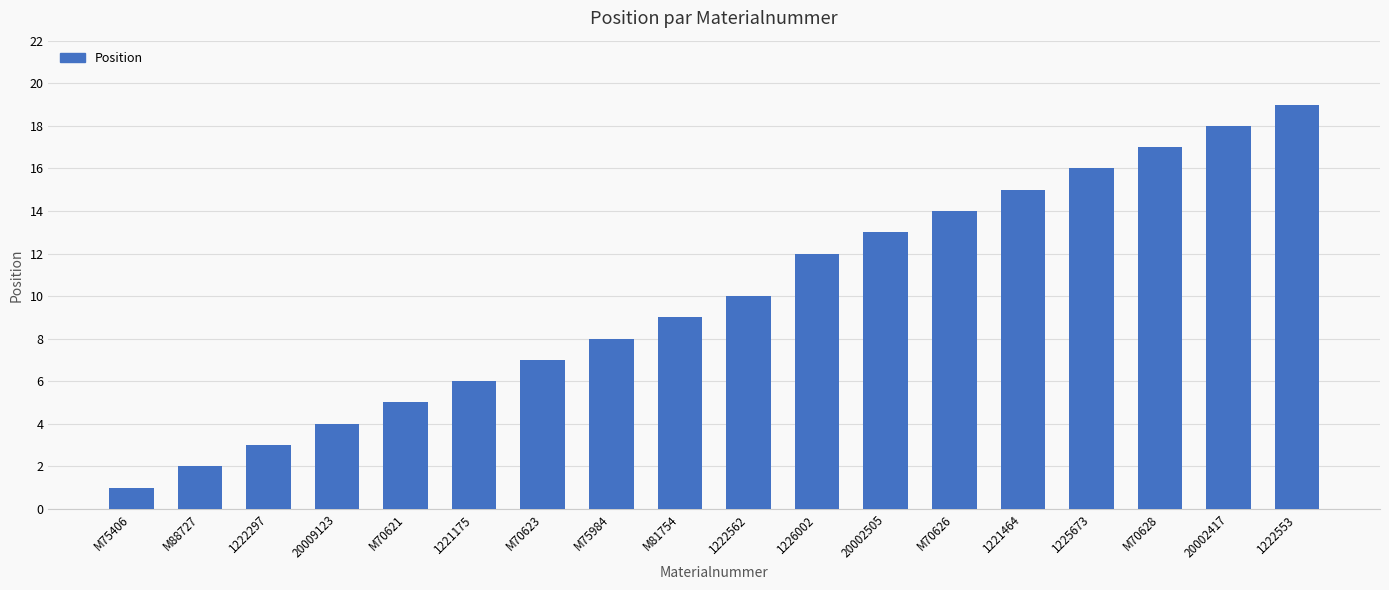

Count the number of data series in this chart.

1